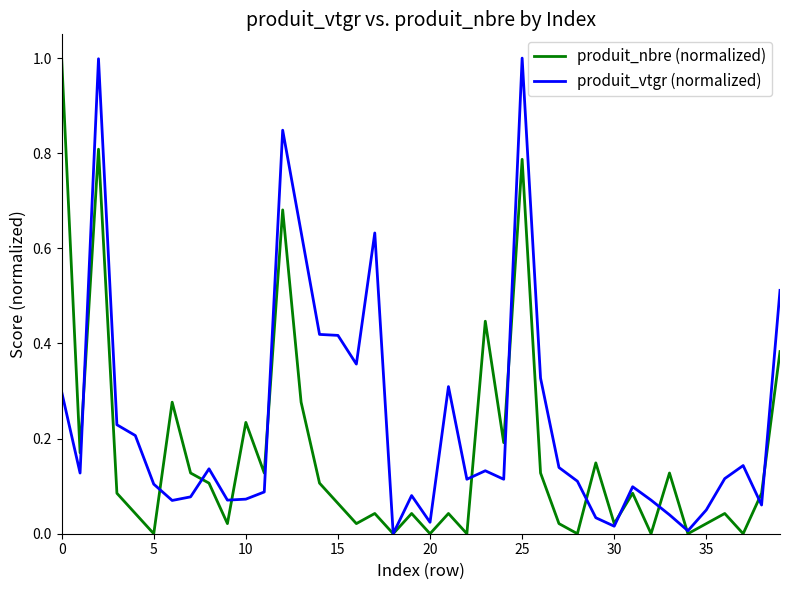

What is the difference between the maximum and second lowest values in the produit_nbre (normalized) series?

1.0